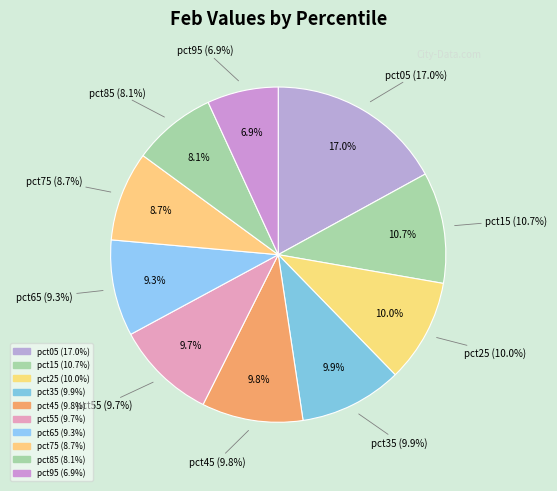

To the nearest percent, what portion does pct75 represent?

9%